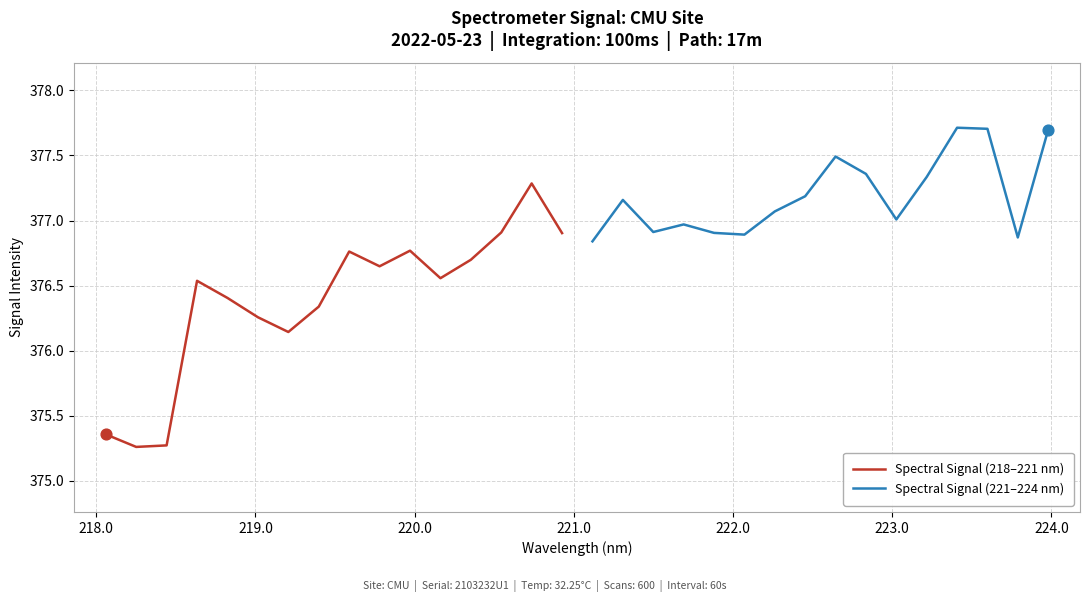

Which series has the largest total across all categories?

Spectral Signal (221–224 nm)